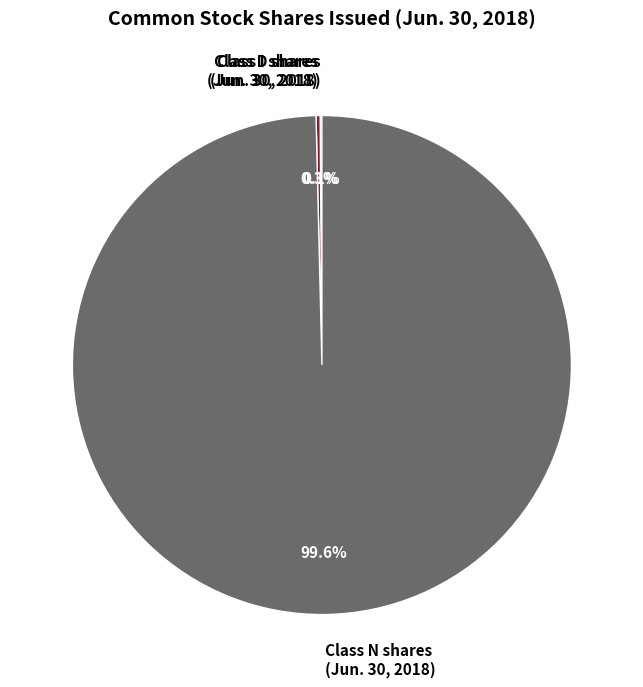

Is there any slice that represents more than half of the pie?

Yes